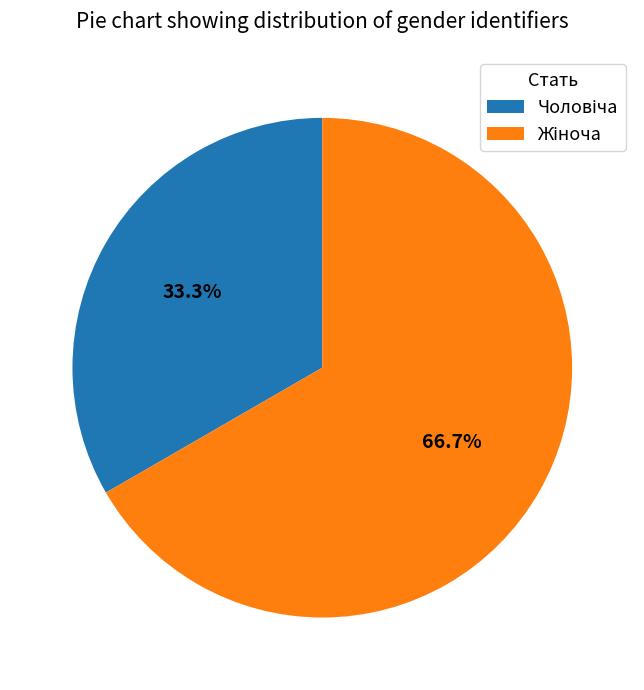

Is there a majority slice in this chart?

Yes